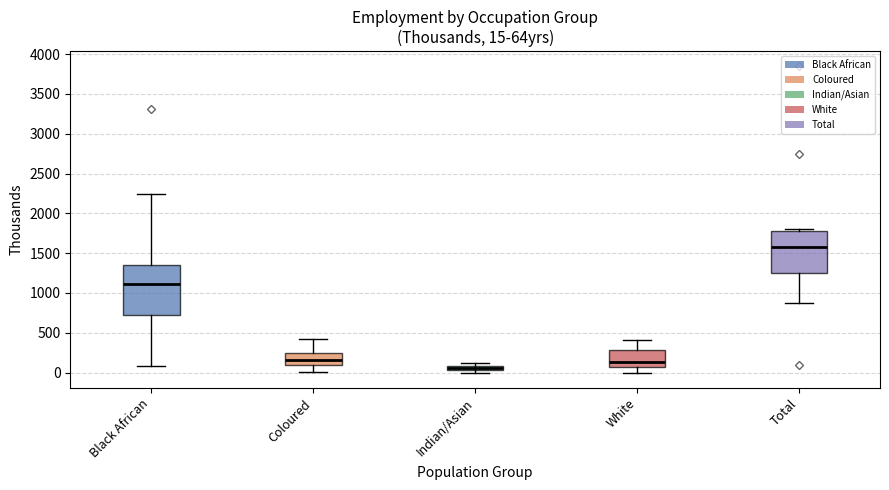

Comparing the boxes themselves (not the whiskers), which one is the tallest?

Black African